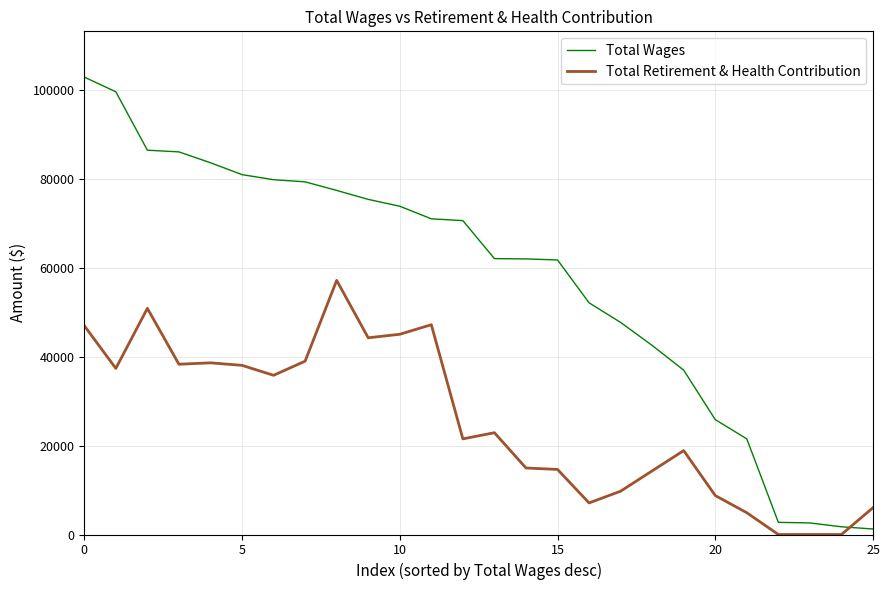

What is the difference between the maximum and minimum values in the Total Retirement & Health Contribution series?

57143